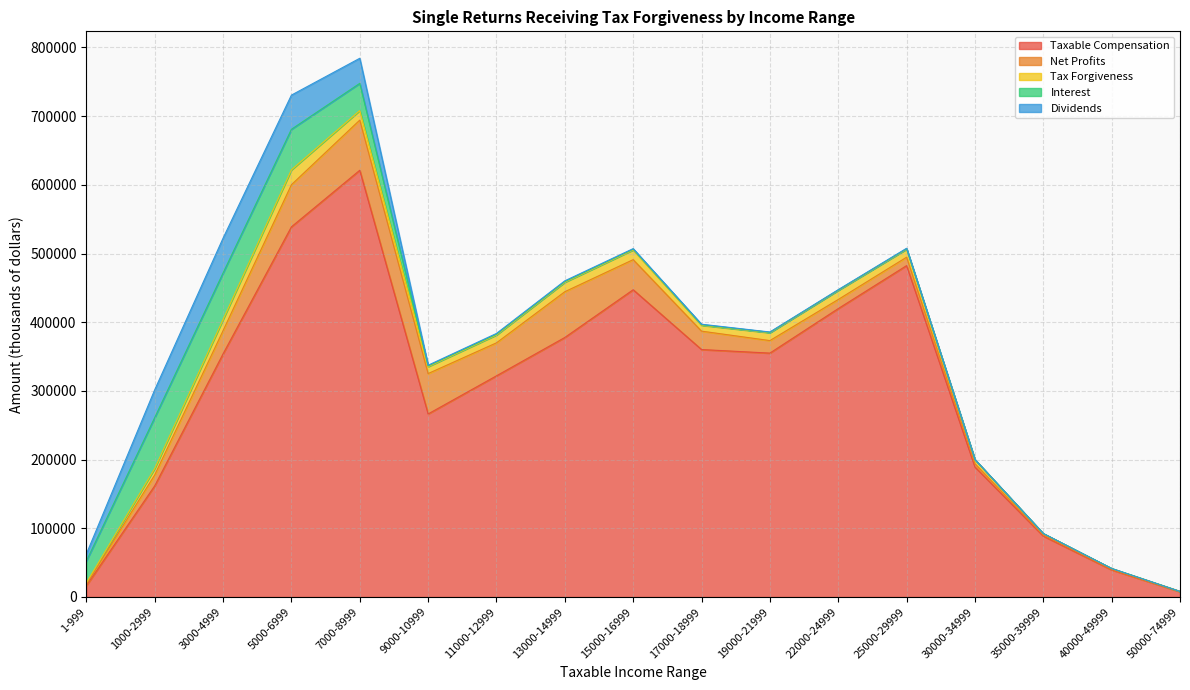

How many data points does each series have?

17